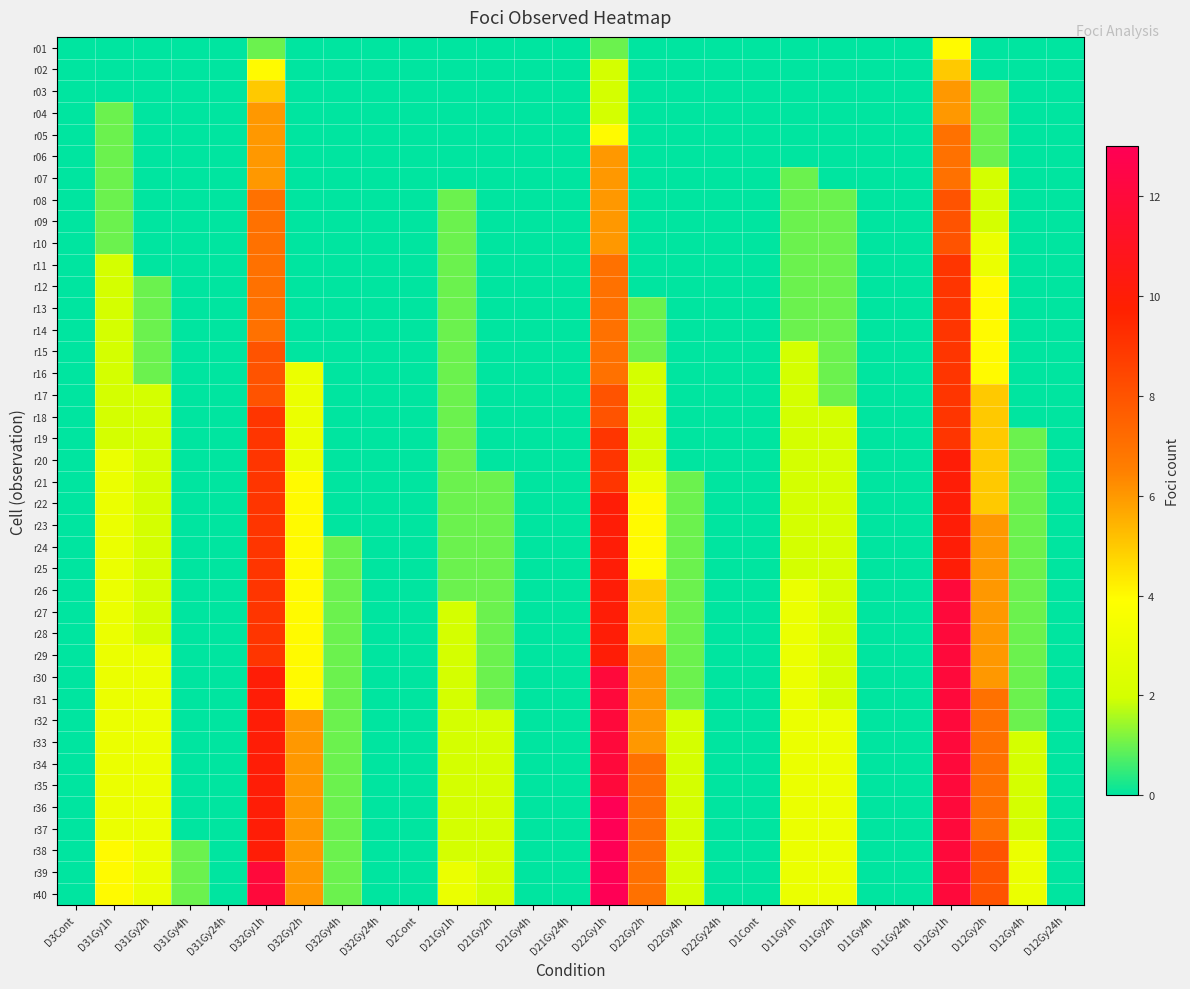

Between D21Gy1h and D21Gy4h, which is larger?

D21Gy1h